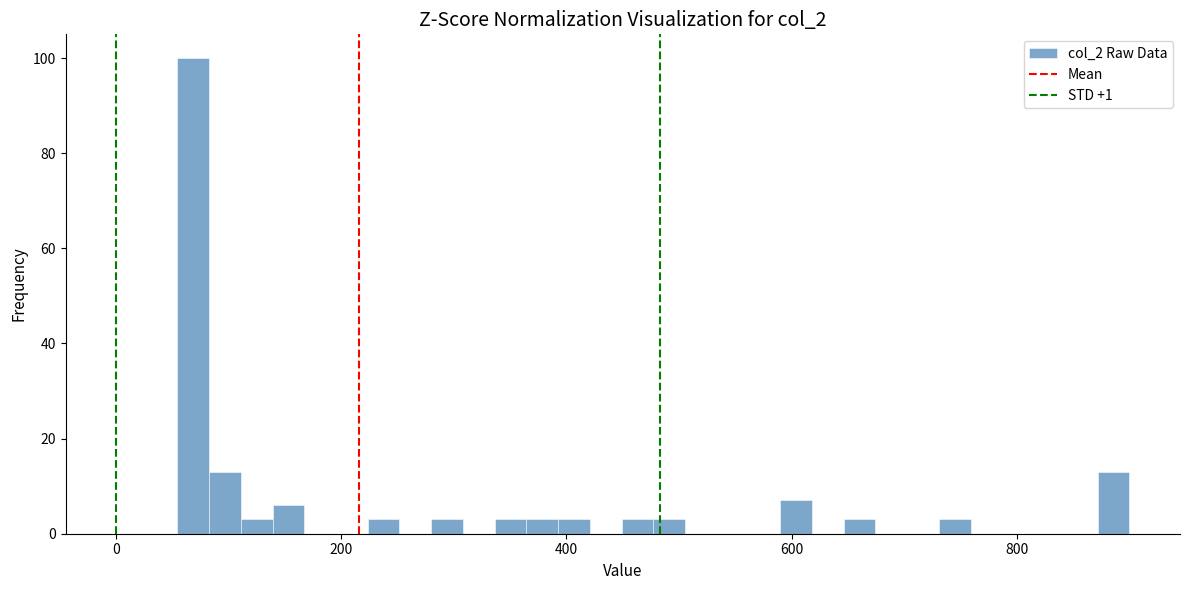

Read against the x-axis, roughly where is the centre of the tallest bar?

60